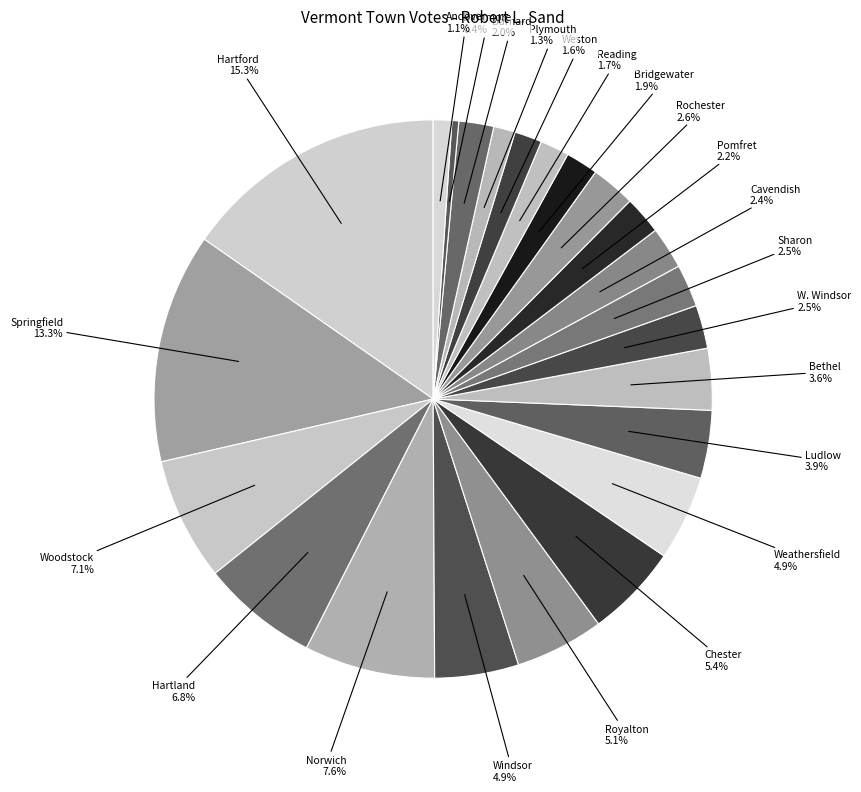

What percentage is NOT represented by W. Windsor?

97.5%